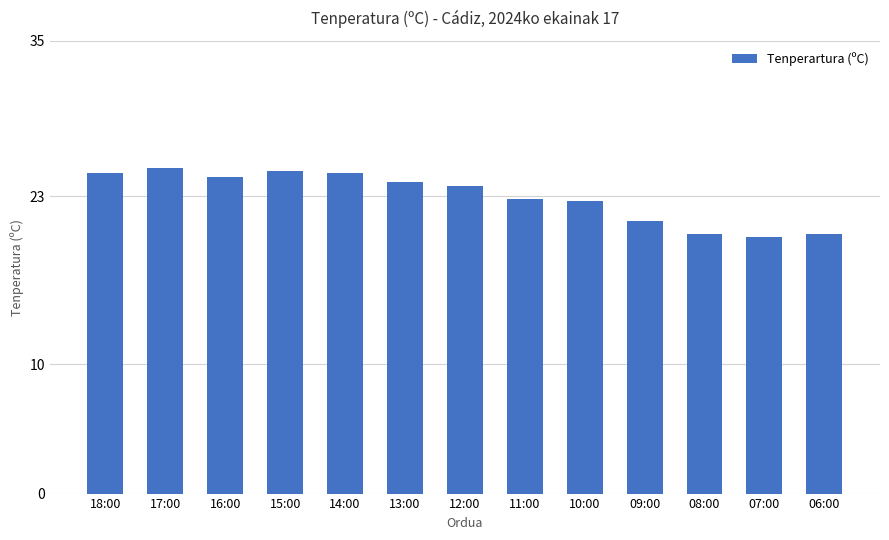

The value at 18:00 is 10.1. True or false?

False